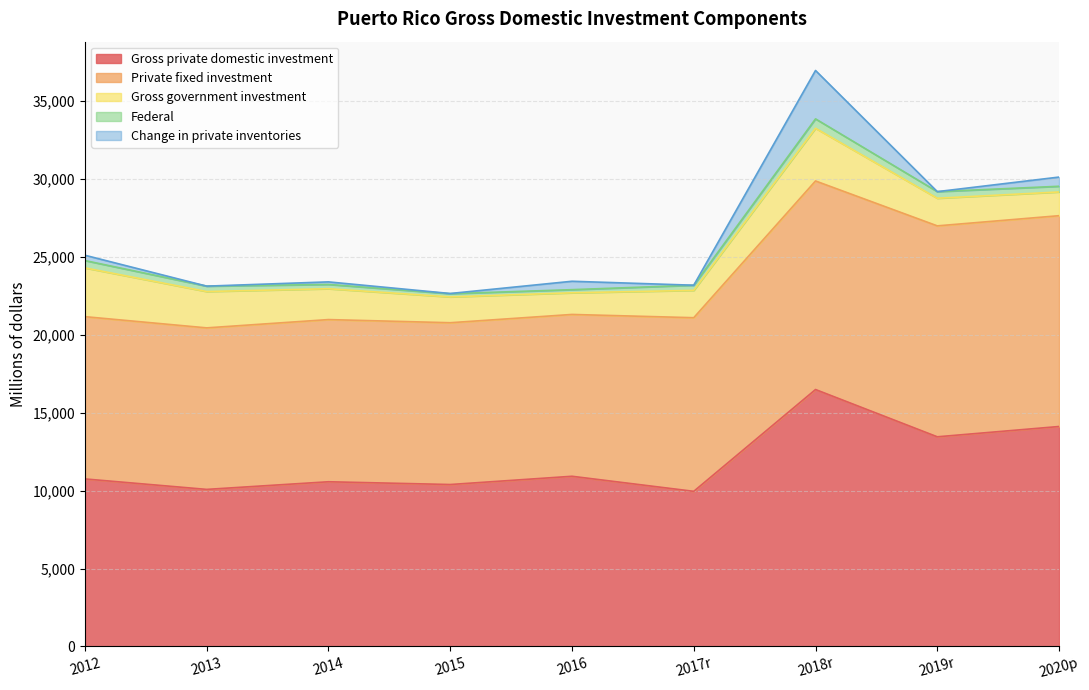

Count the Federal values in the range 275 to 424.

5